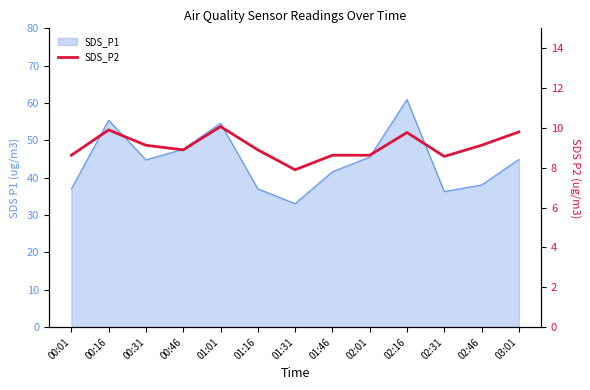

What is the label of the 5th point from the left?

01:01